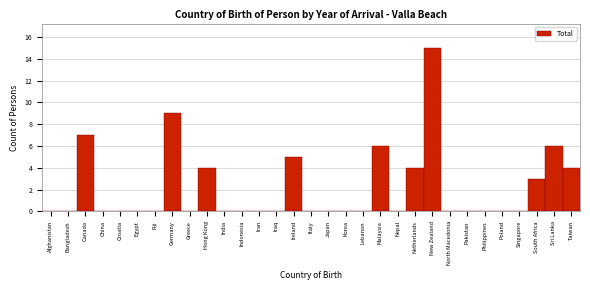

At which category does the chart reach its peak across all series?

New Zealand